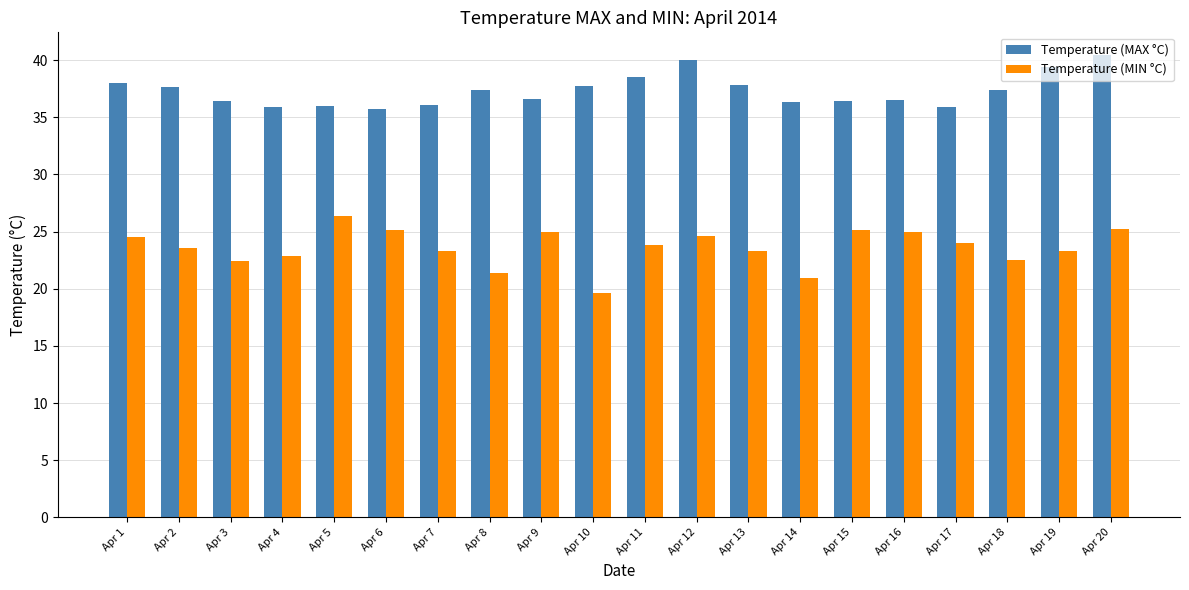

At which category does the chart reach its peak across all series?

Apr 20